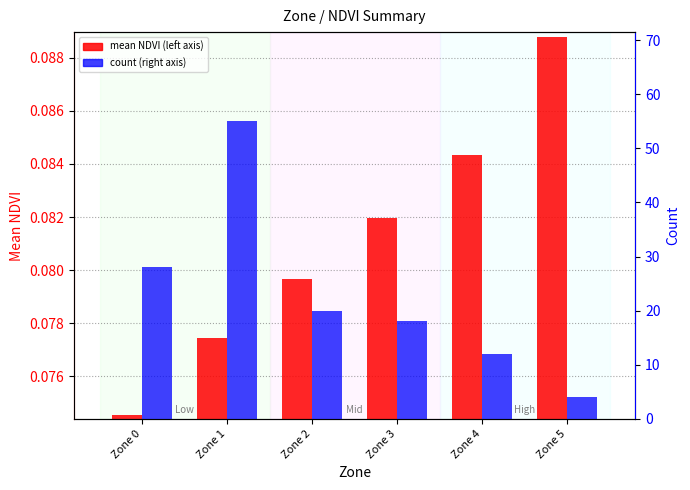

What is the maximum value for count?

55.0